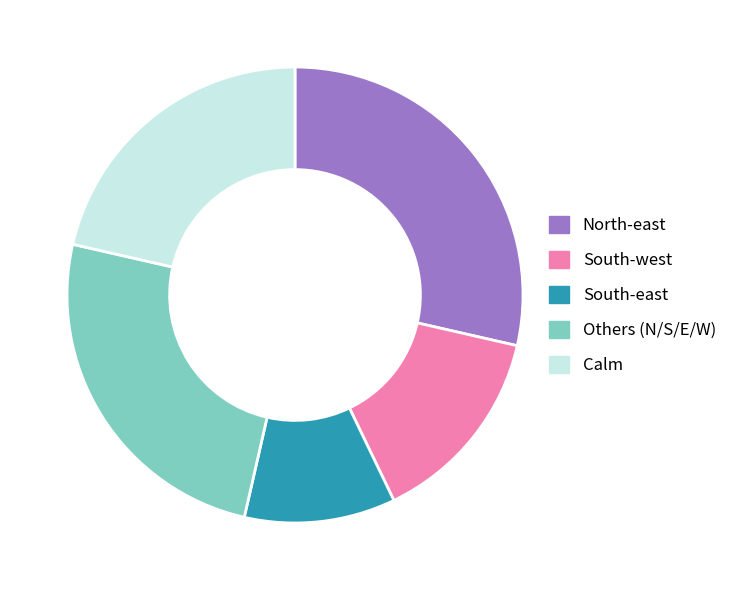

Which category has the smallest portion of the pie?

South-east